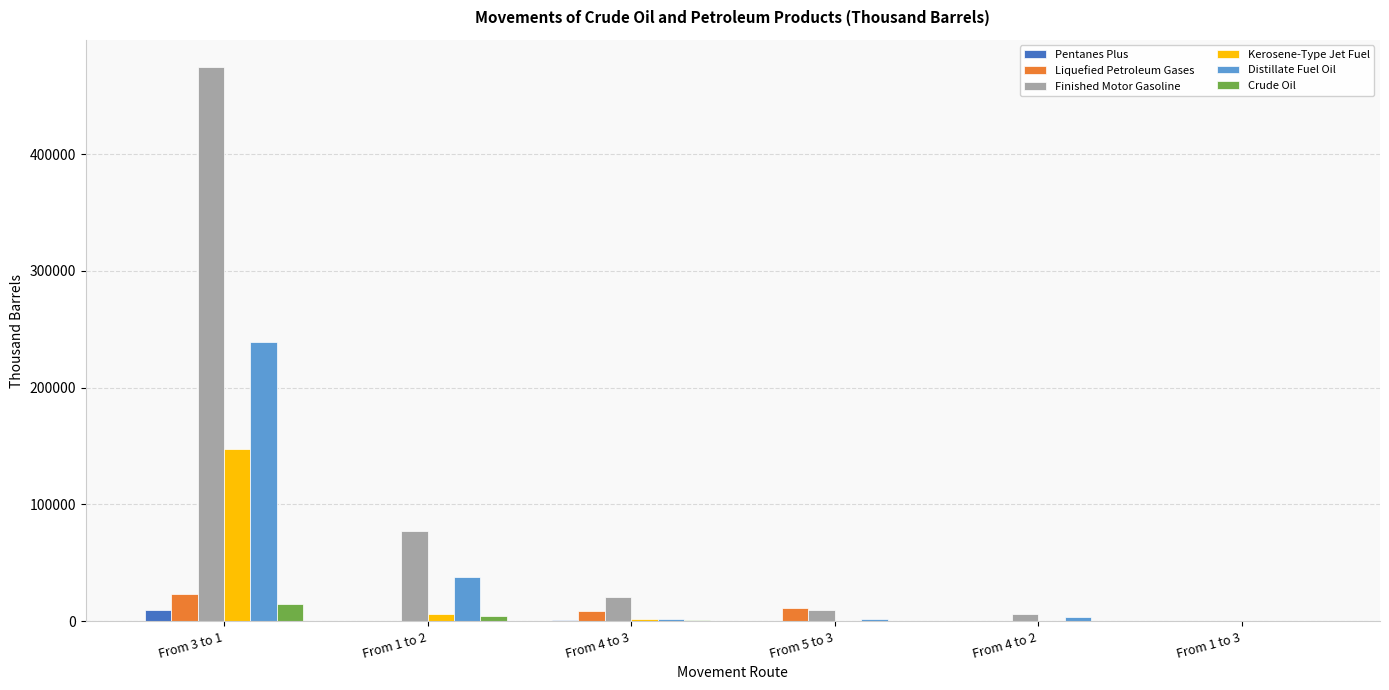

What is the sum of all Crude Oil values?

20534